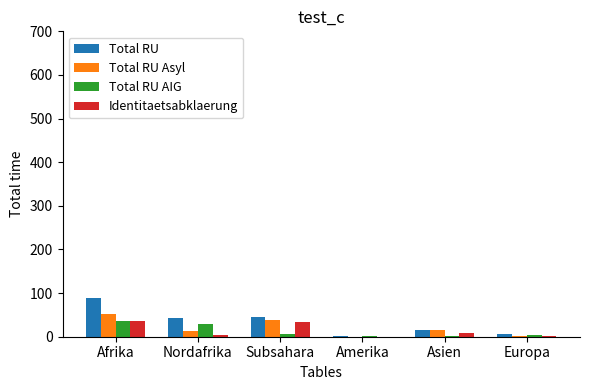

What is the sum of all Total RU AIG values?

77